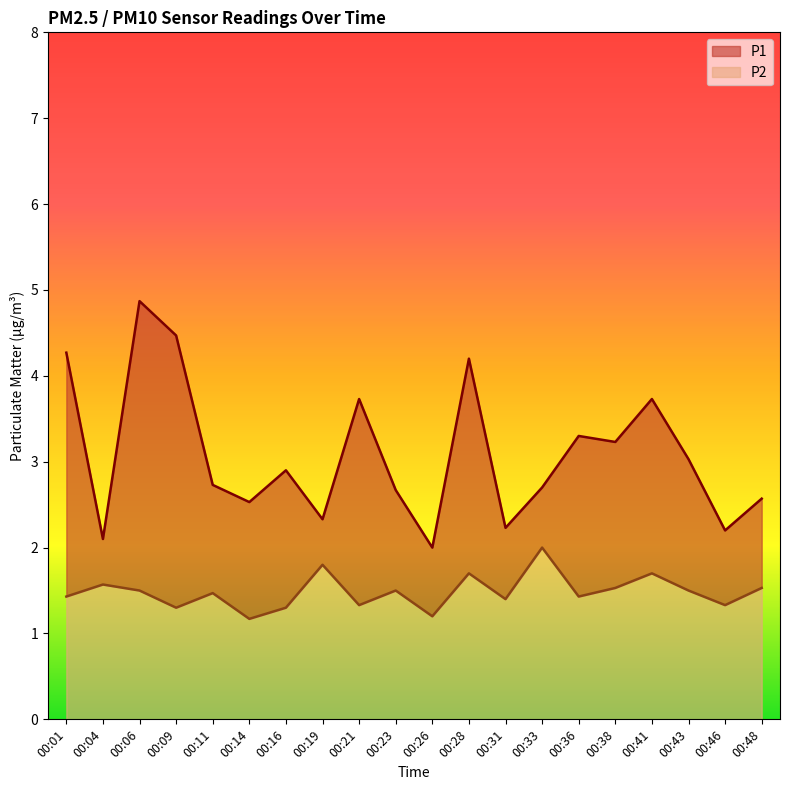

At which category does P2 reach its first local peak?

00:04